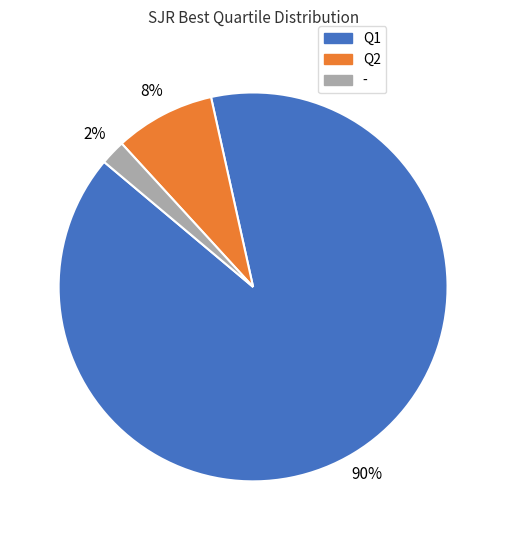

Rank the categories by value from highest to lowest.

Q1, Q2, -